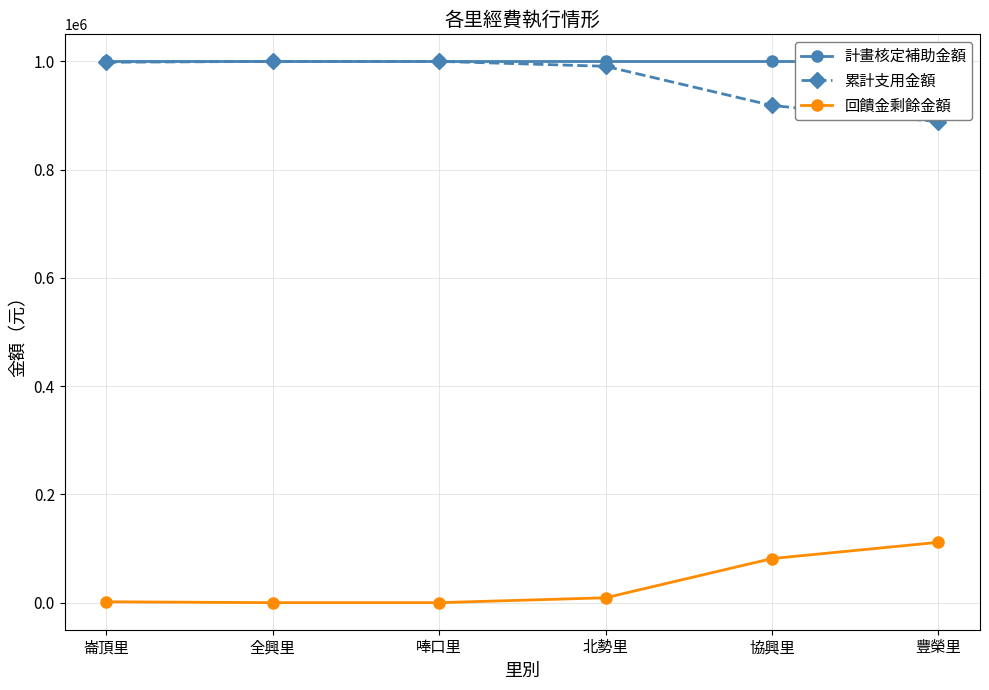

Count the number of data series in this chart.

3